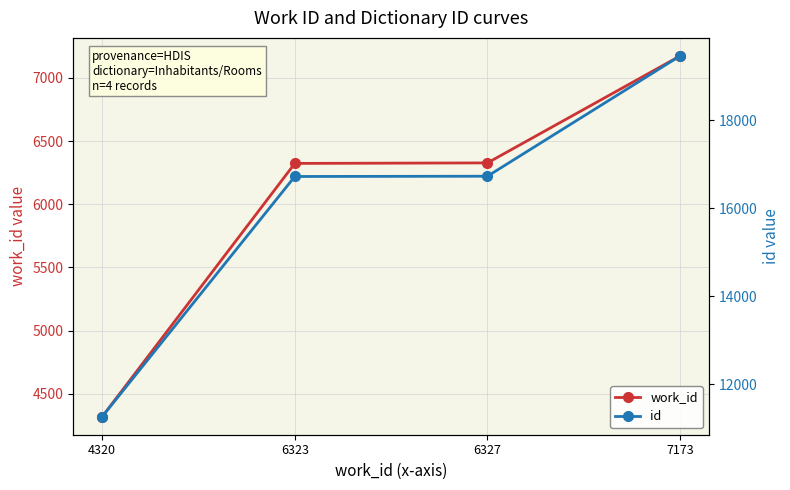

What is the average value of the work_id series?

6036